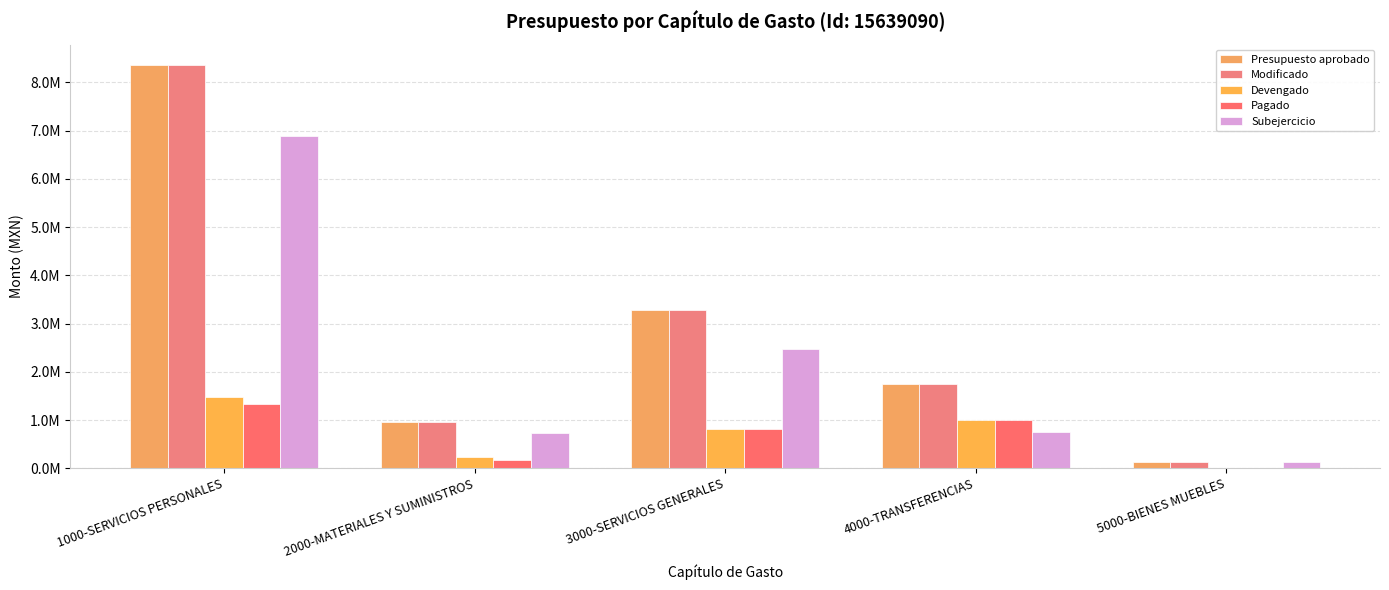

Rank the series at 2000-MATERIALES Y SUMINISTROS from highest to lowest value.

Presupuesto aprobado, Modificado, Subejercicio, Devengado, Pagado